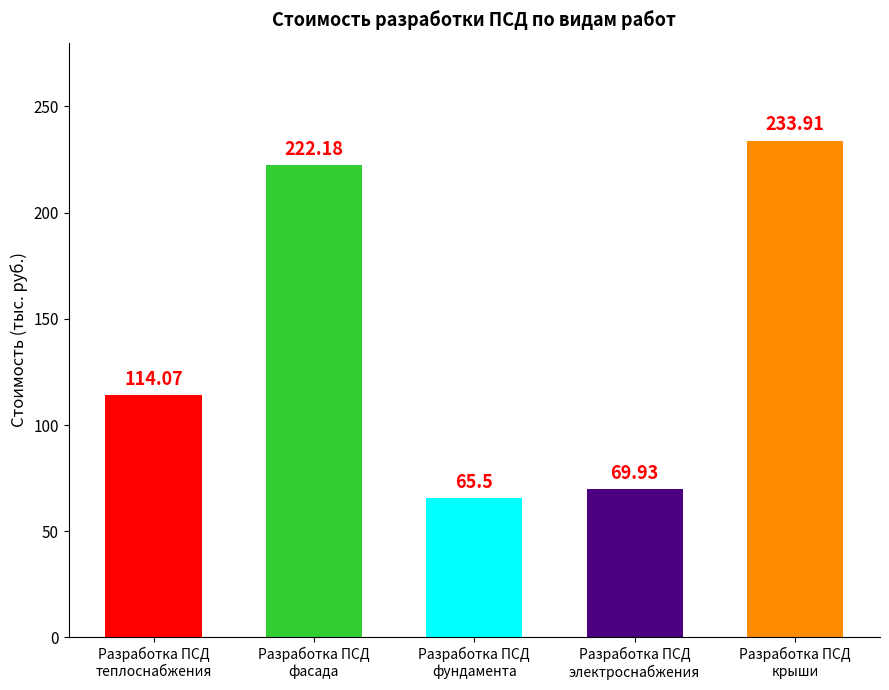

What is the difference between the values at Разработка ПСД
фундамента and Разработка ПСД
теплоснабжения?

48.6